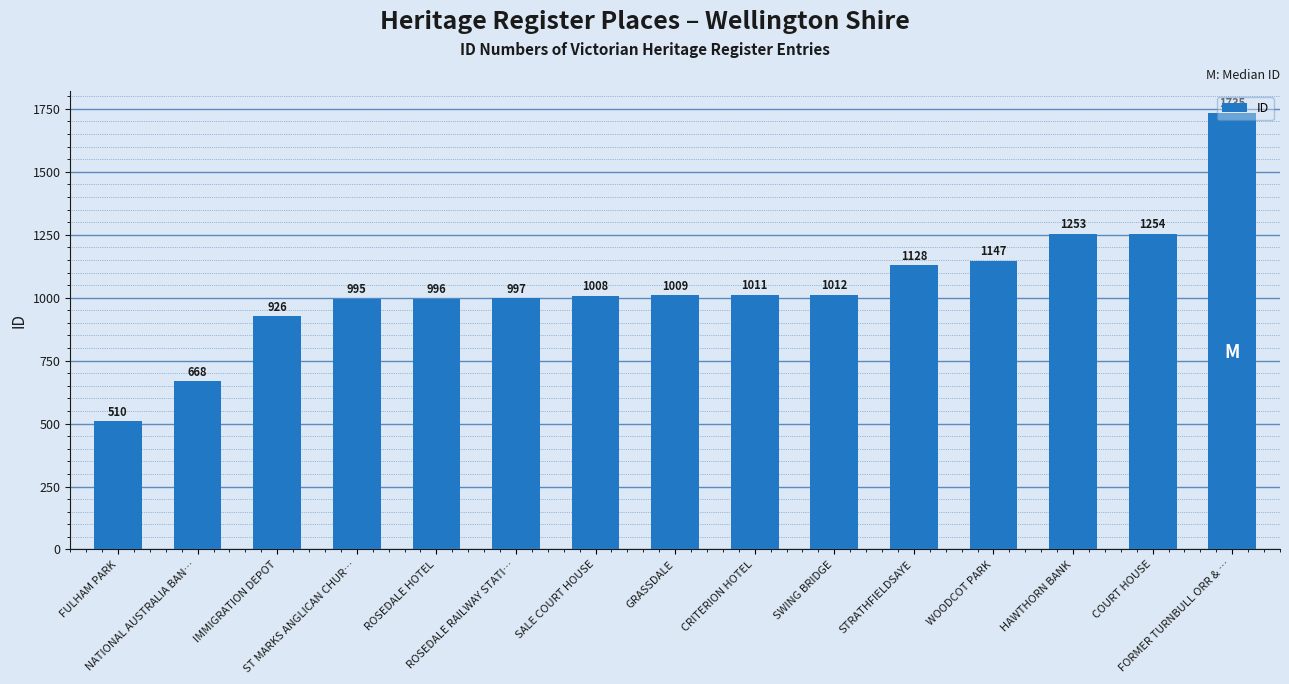

Does the chart contain any negative values?

No